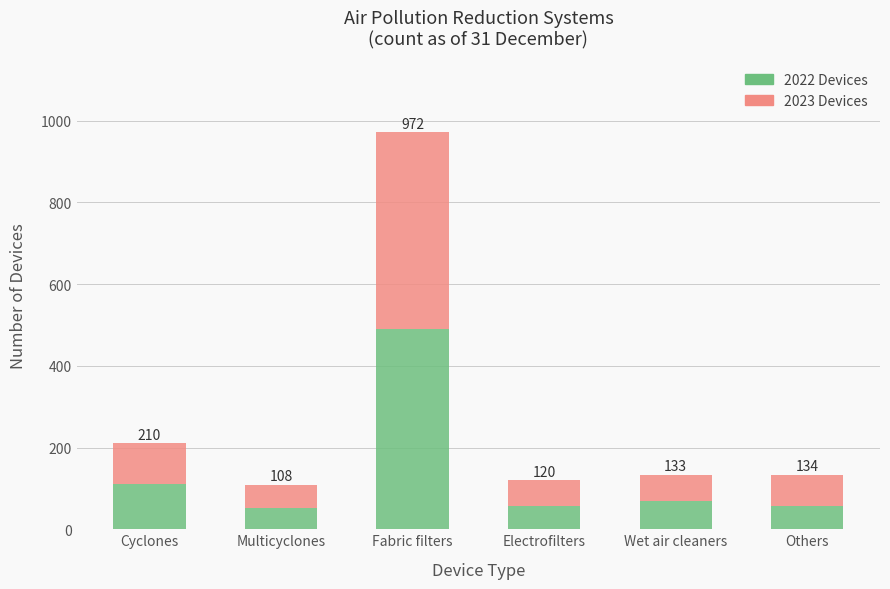

Between Others and Cyclones, which is larger?

Cyclones